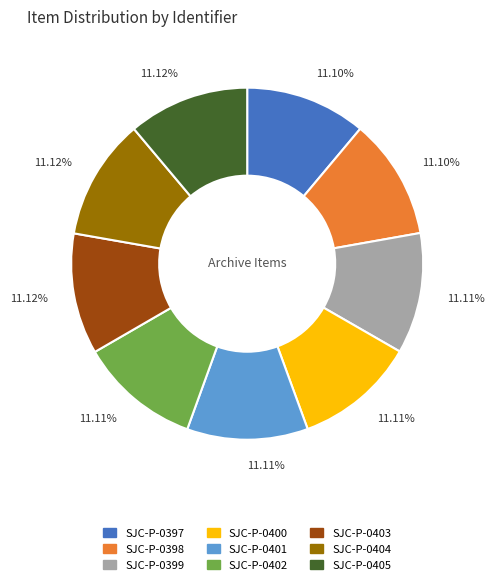

To the nearest percent, what percentage of the pie is SJC-P-0400?

11%